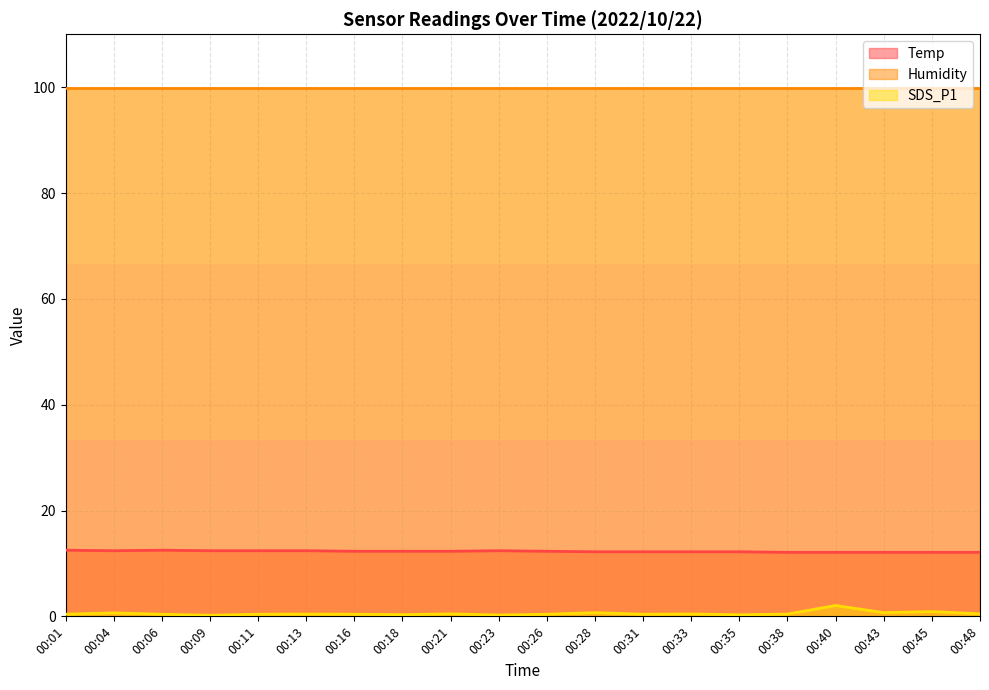

What is the difference between the maximum and minimum values in the Temp series?

0.4